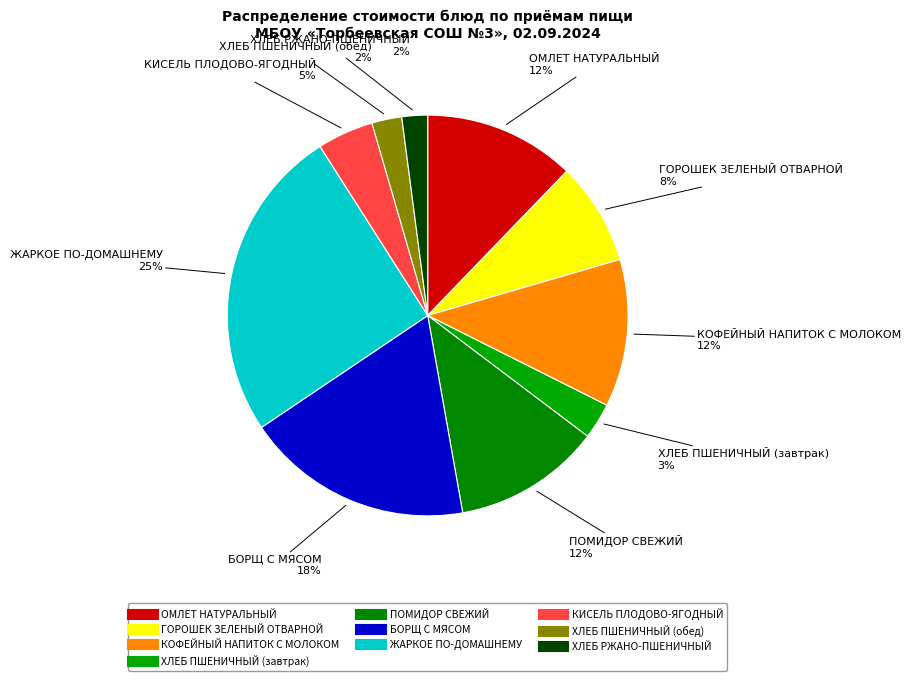

Does ОМЛЕТ НАТУРАЛЬНЫЙ represent more than half of the total?

No